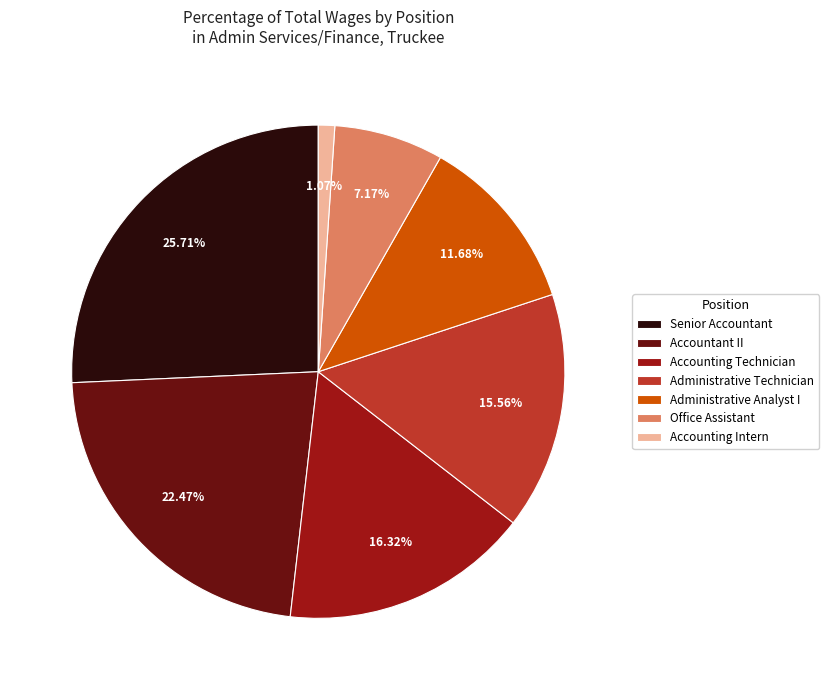

What is the largest slice in the pie chart?

Senior Accountant